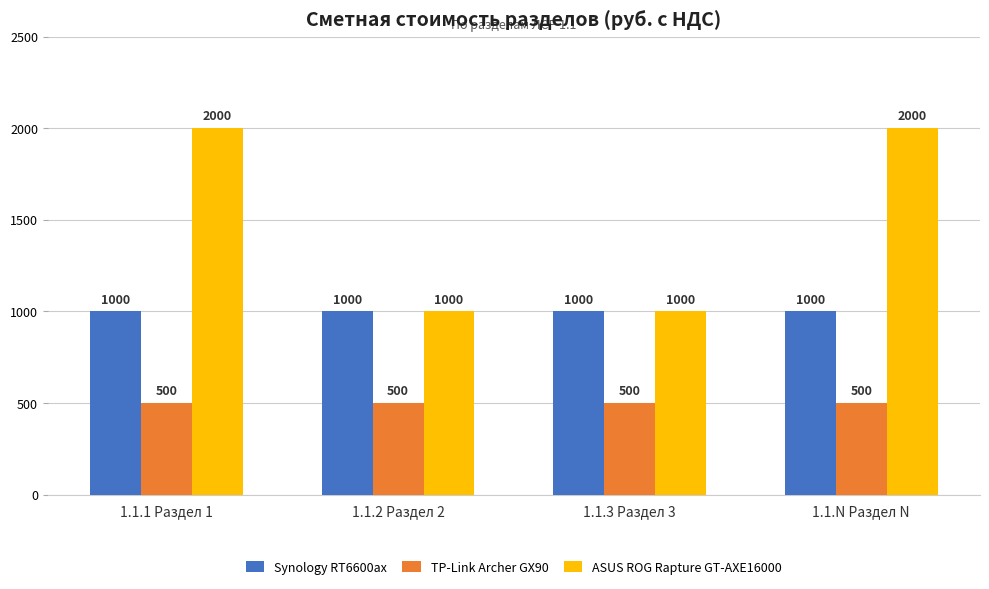

List the series in order of their peak value, lowest first.

TP-Link Archer GX90, Synology RT6600ax, ASUS ROG Rapture GT-AXE16000